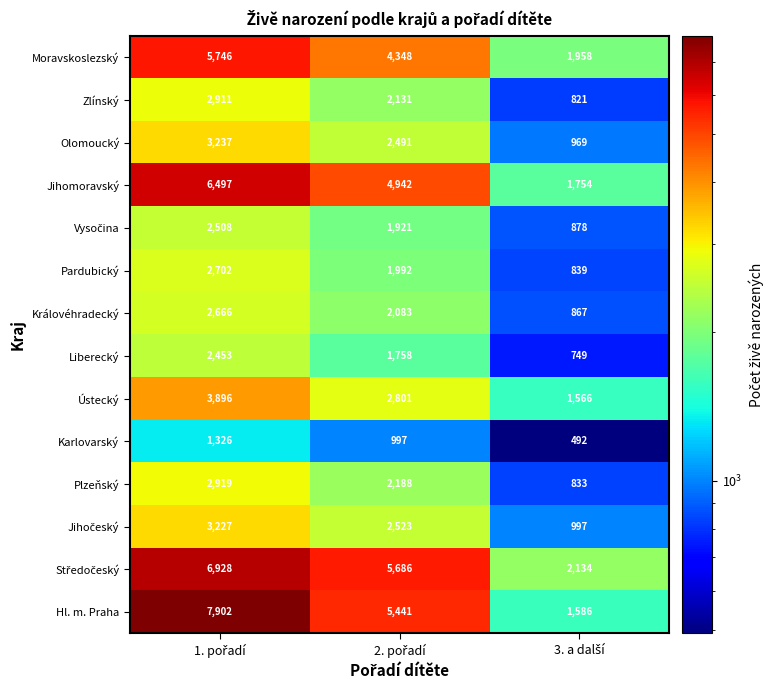

How many Plzeňský values are between 833 and 2919?

3